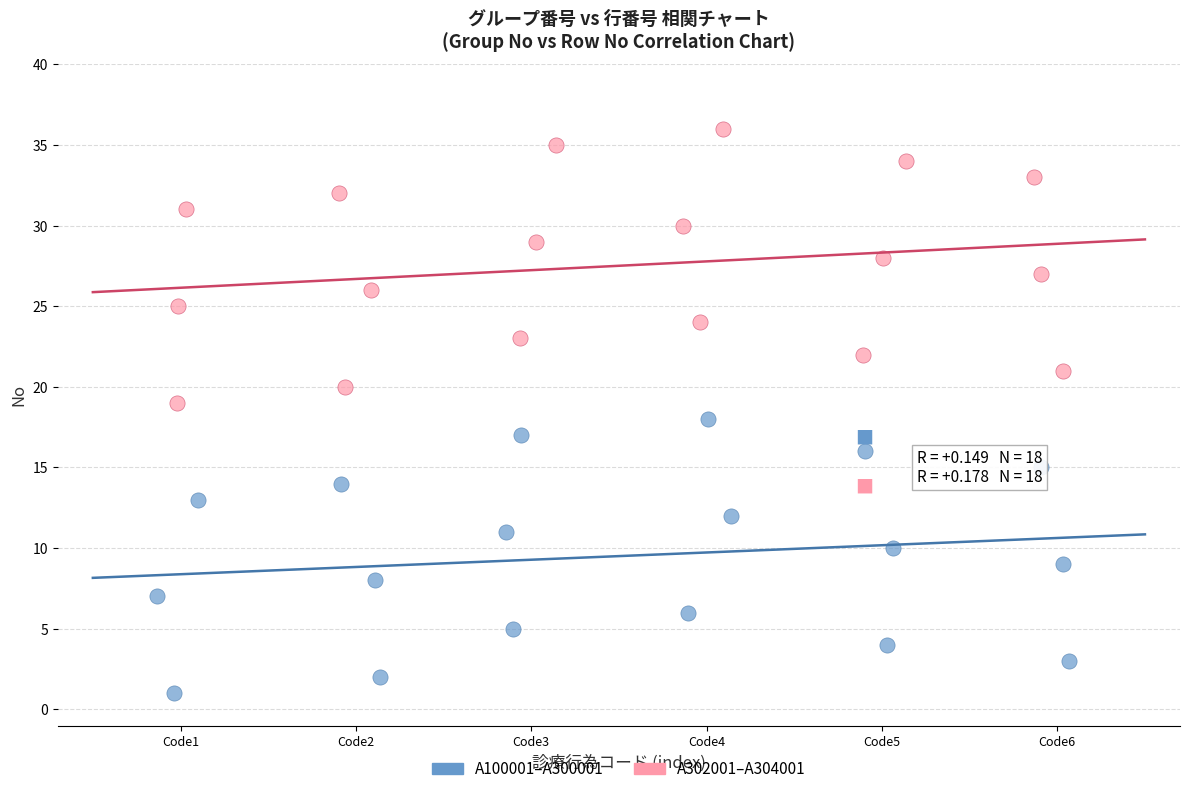

Which series reaches the minimum Y coordinate?

A100001–A300001